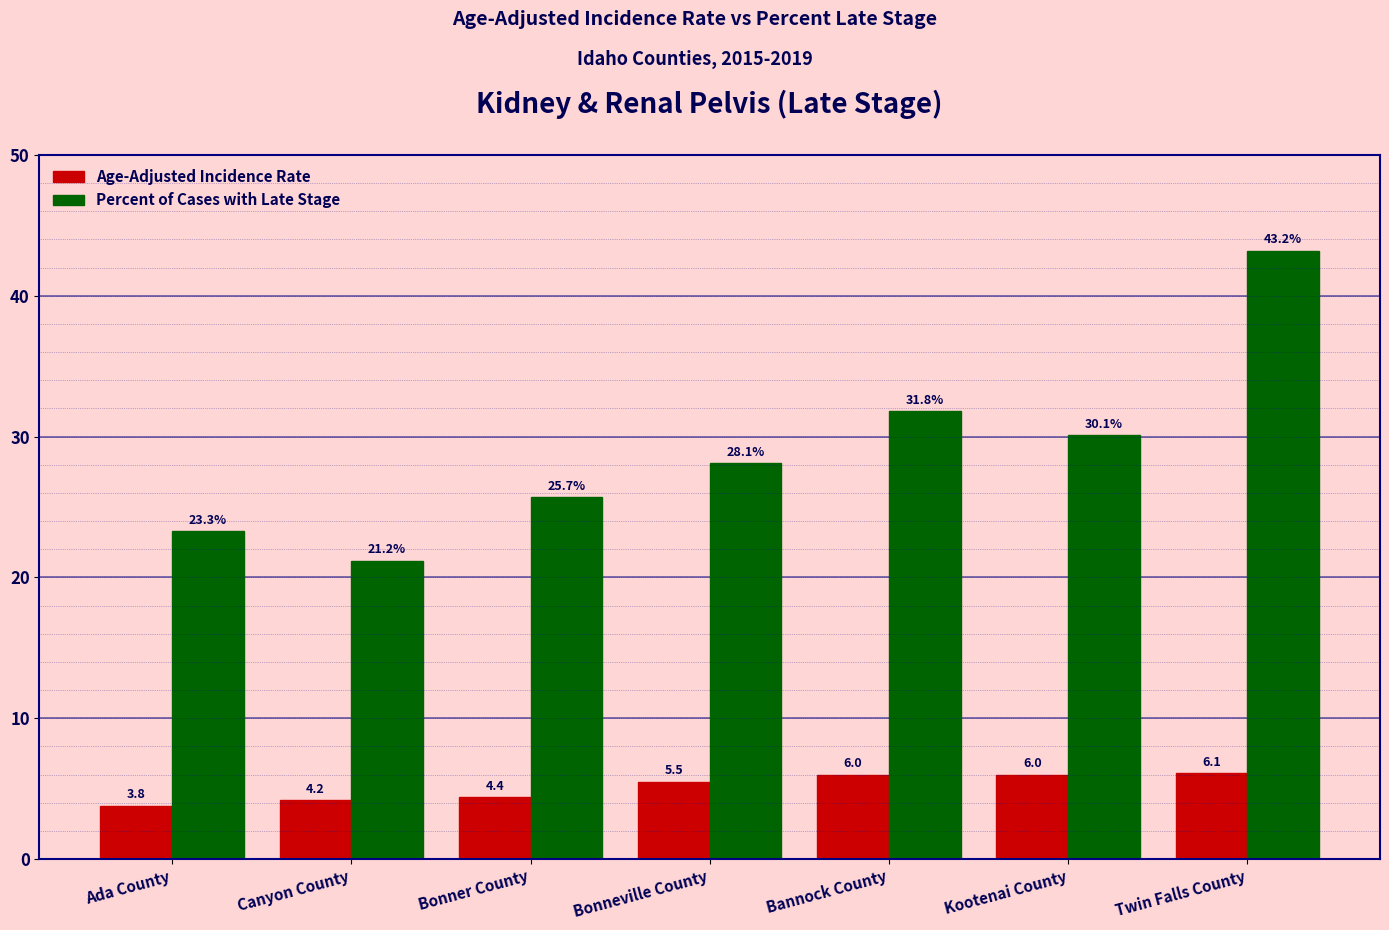

The value of Age-Adjusted Incidence Rate at Bannock County is 9.4. True or false?

False